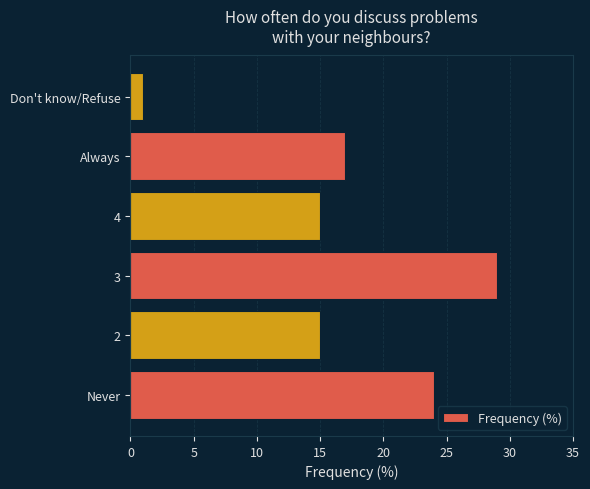

The value at 3 is 29. True or false?

True